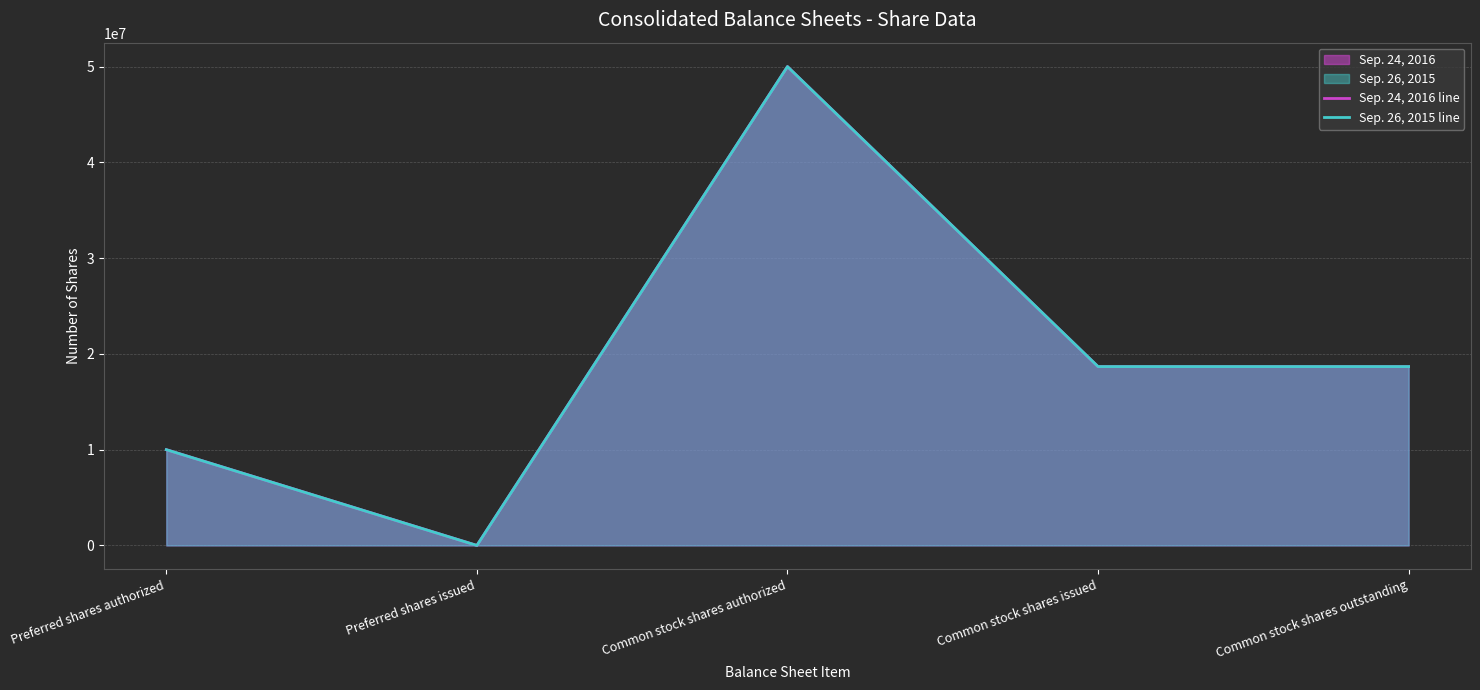

What position from the right is Common stock shares authorized?

3